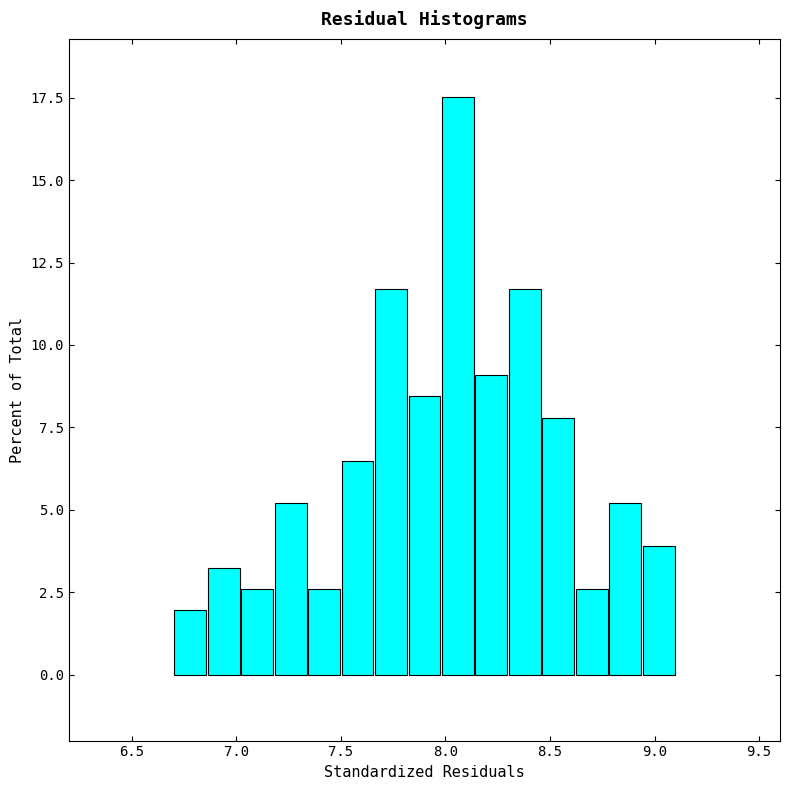

Around what value on the x-axis is the tallest bar? Give the approximate position of its centre, as read against the axis.

8.05